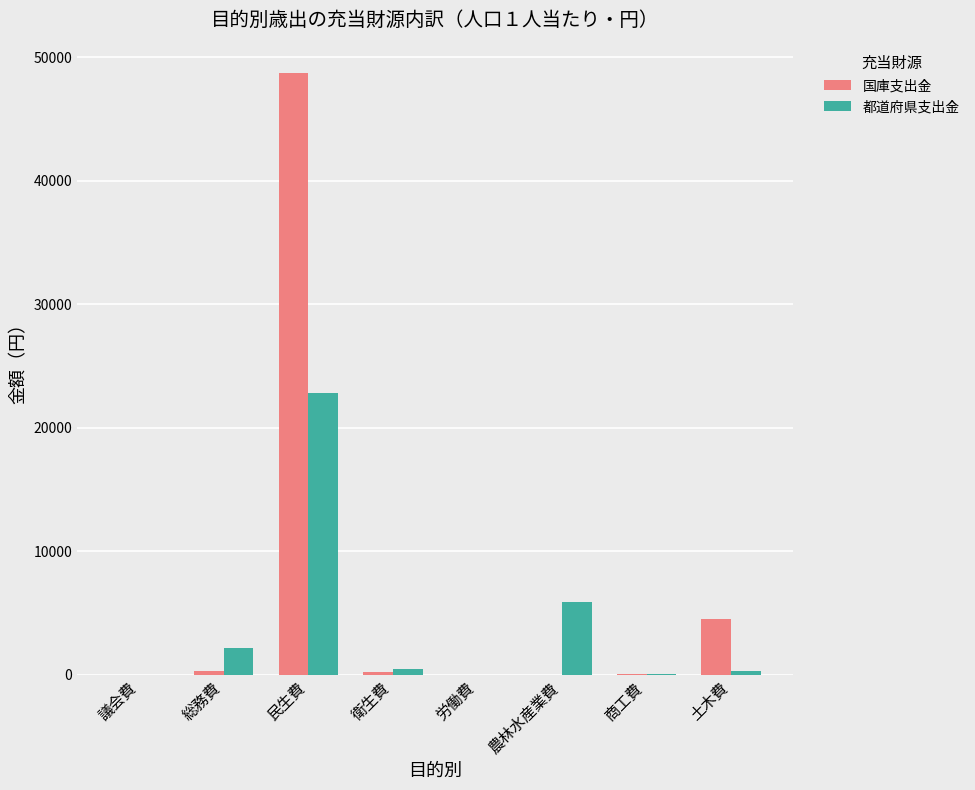

Count the number of data series in this chart.

2